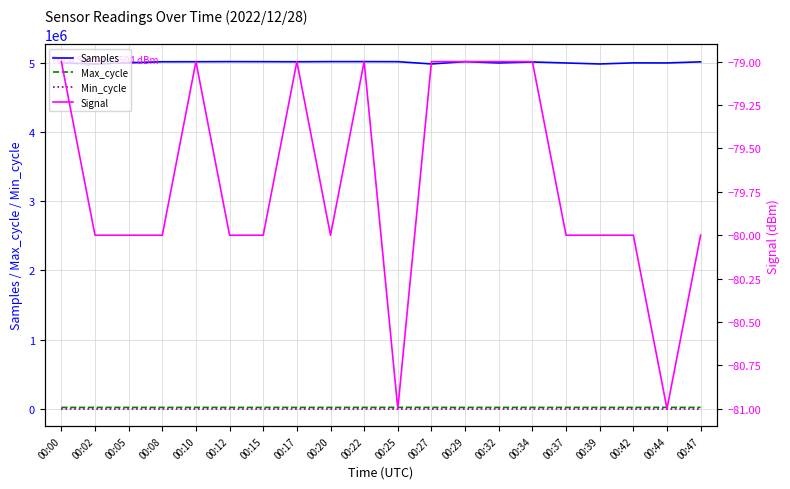

What is the value of the Max_cycle point at the 14th from the left?

19914